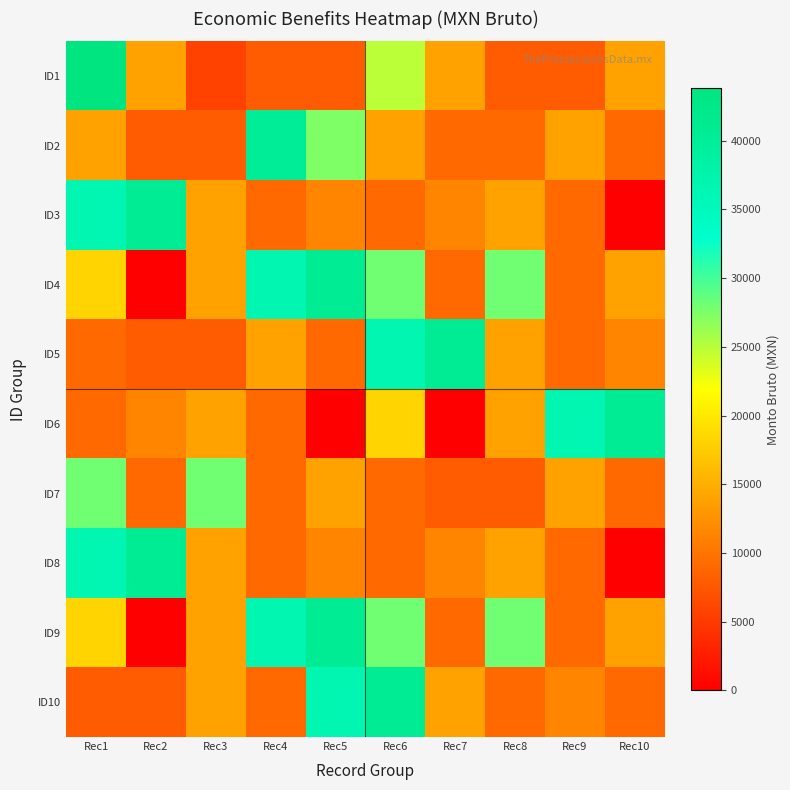

What is the difference between the highest and lowest values at Rec2?

40793.5